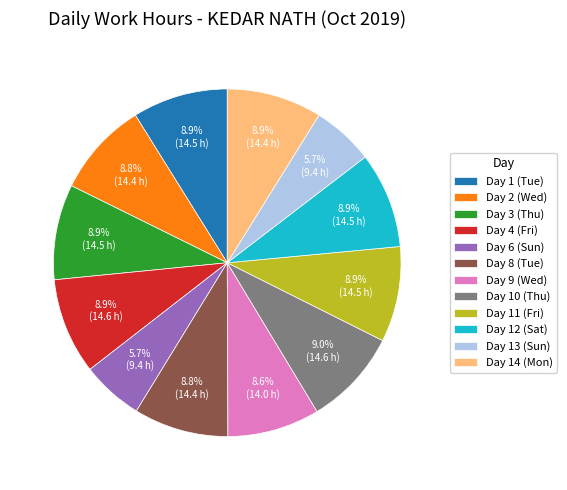

Between Day 12 (Sat) and Day 13 (Sun), which is larger?

Day 12 (Sat)